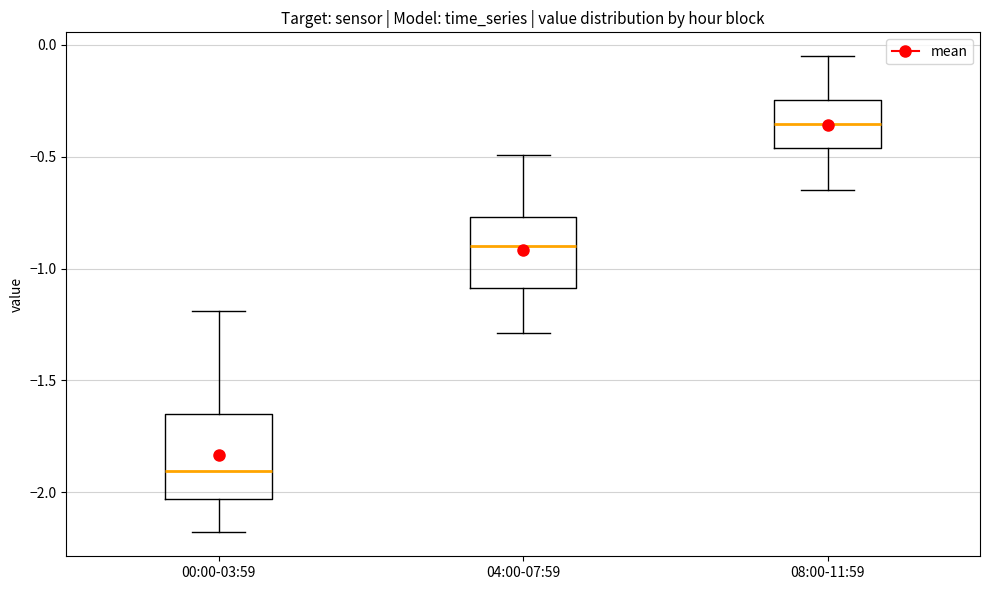

Which box's median line is the lowest?

00:00-03:59